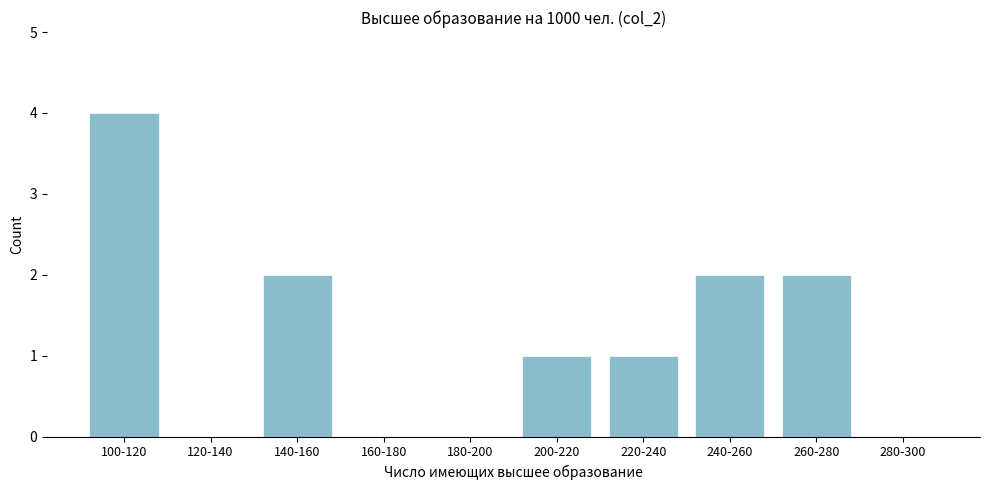

Reading left to right, list all the values displayed in this chart.

100-120=4	120-140=0	140-160=2	160-180=0	180-200=0	200-220=1	220-240=1	240-260=2	260-280=2	280-300=0